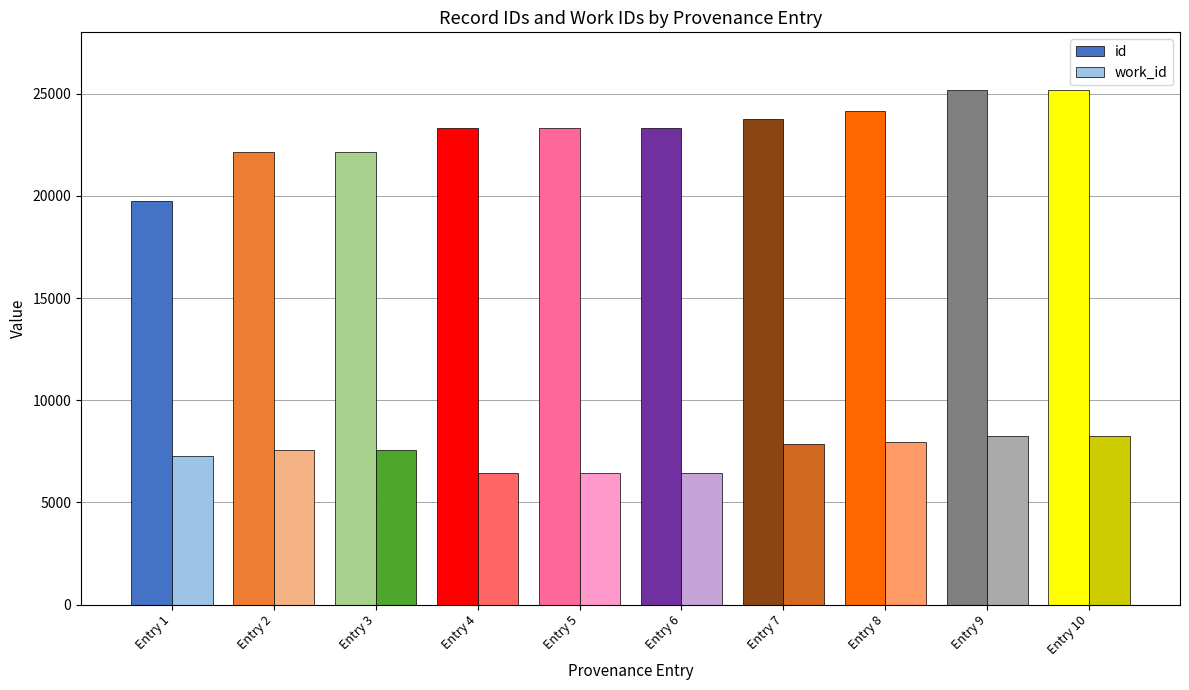

What is the sum of the id values at Entry 8 and Entry 10?

49326